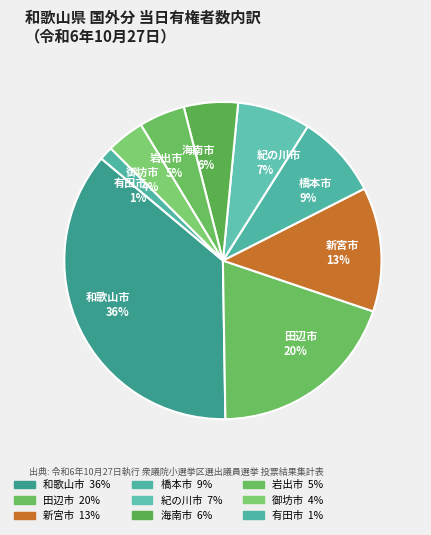

The 田辺市 20% slice represents 27% of the pie. True or false?

False